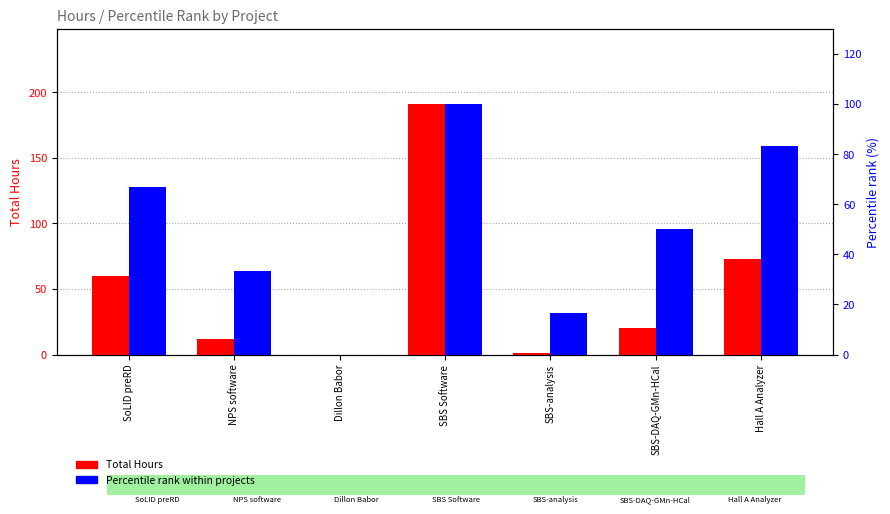

Are the bars horizontal?

No